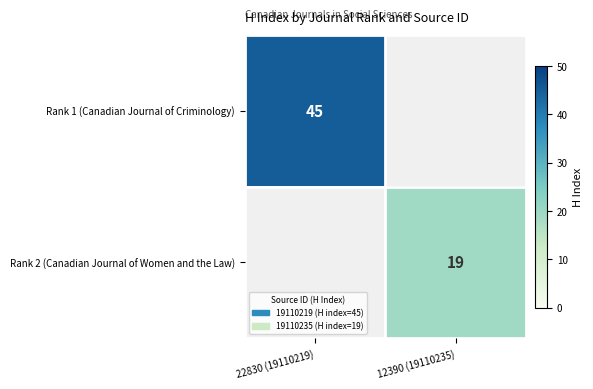

True or false: Rank 2 (Canadian Journal of Women and the Law) has a value of 29 at 12390 (19110235).

False